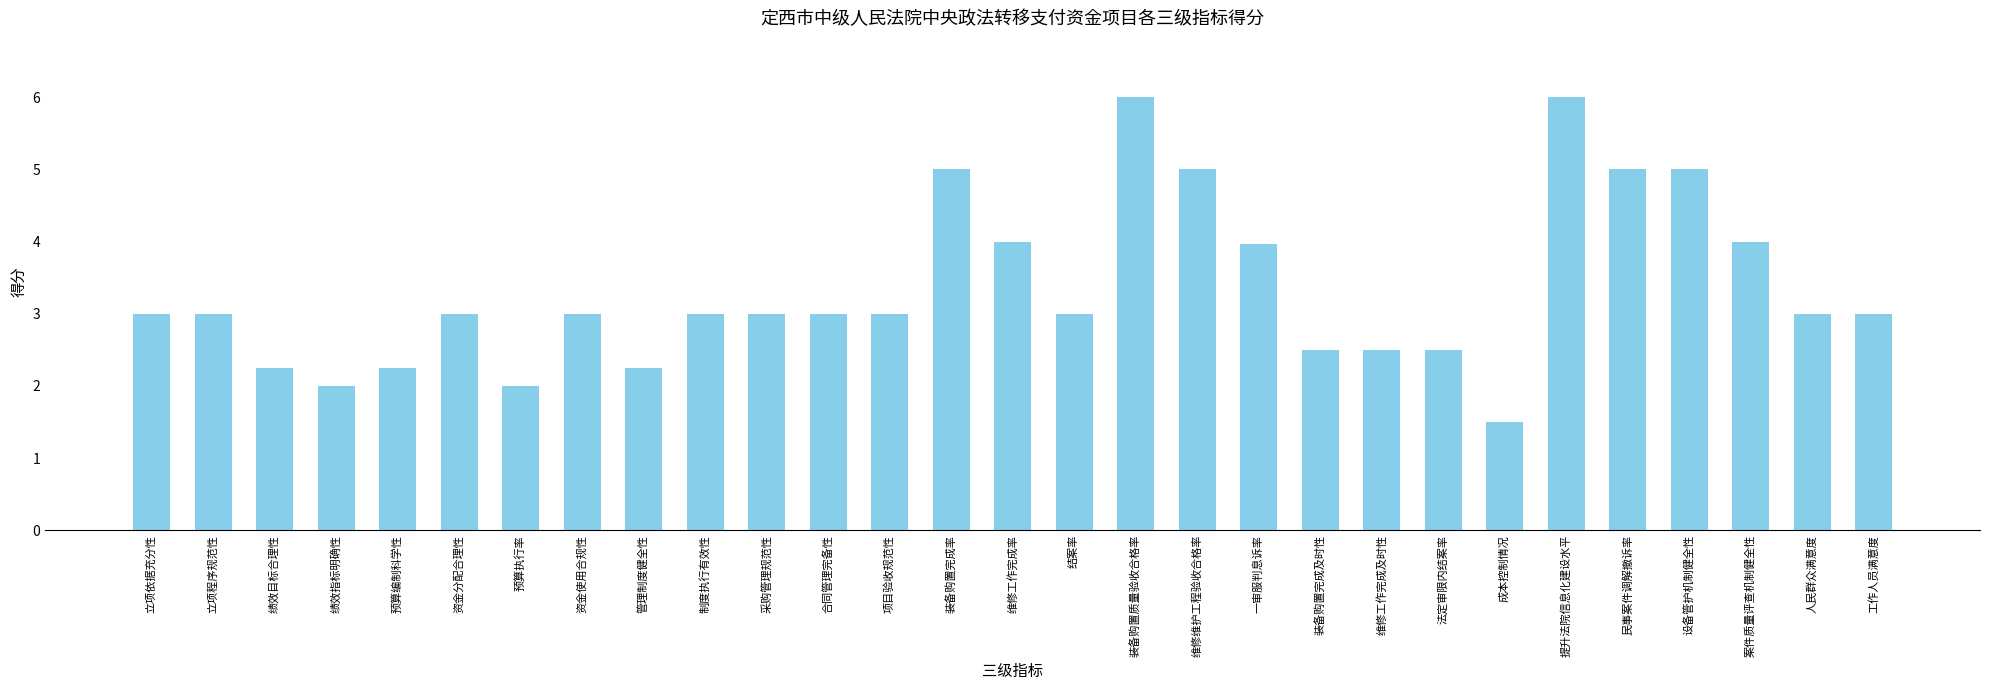

What is the approximate value at 提升法院信息化建设水平?

6.0